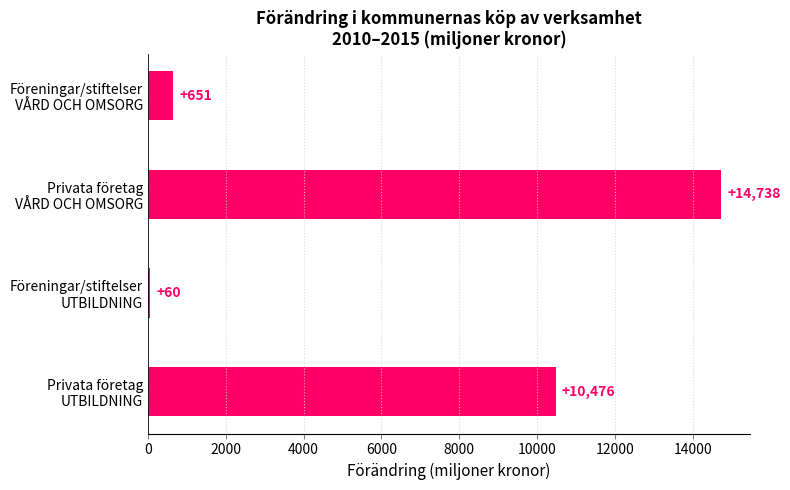

What is the average value?

6481